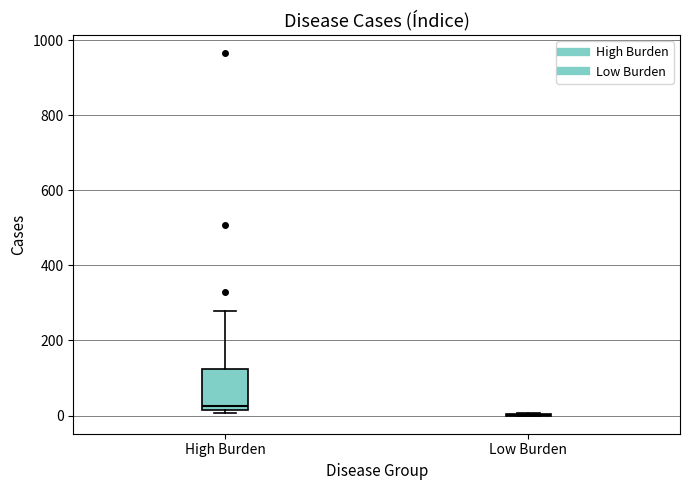

Reading left to right, transcribe this box plot: for each box, give where its median line is, the range the box spans, and where its two whiskers end, as read against the y-axis. The values are not printed on the chart, so give them approximately, as read against the axis.

High Burden: median 20 (just above the box's lower edge), box 20 to 120, whiskers 0 to 280
Low Burden: box collapsed to a line at 0, whiskers 0 to 0